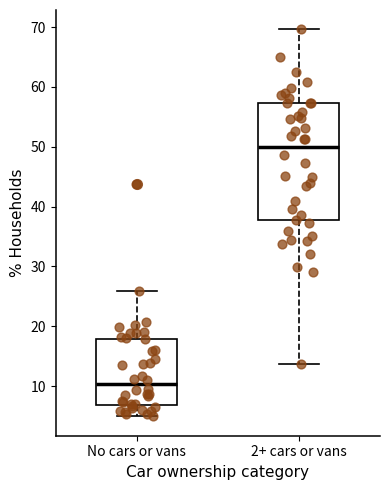

Reading left to right, read every box against the y-axis: the position of its median line, the range the box covers, and the ends of its whiskers. The values are not printed on the chart, so give them approximately, as read against the axis.

No cars or vans: median 10, box 7 to 18, whiskers 5 to 26
2+ cars or vans: median 50, box 38 to 57, whiskers 14 to 70